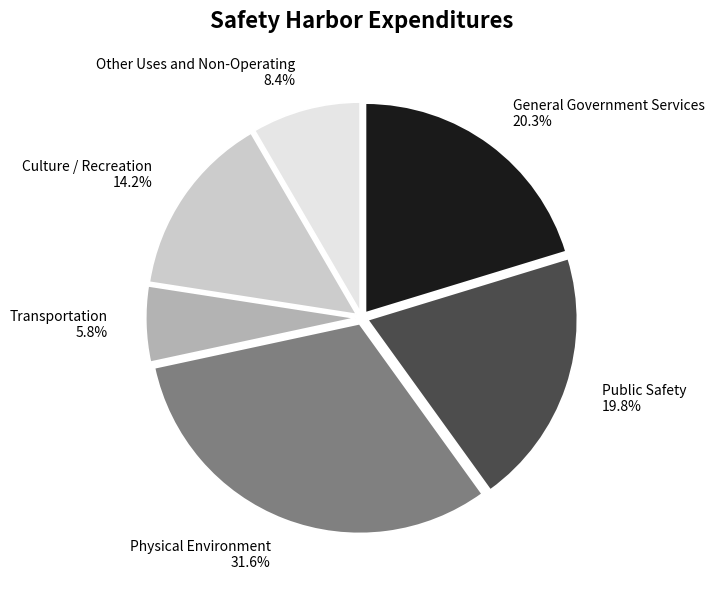

Approximately how many times larger is the value at Transportation compared to Culture / Recreation?

0.4